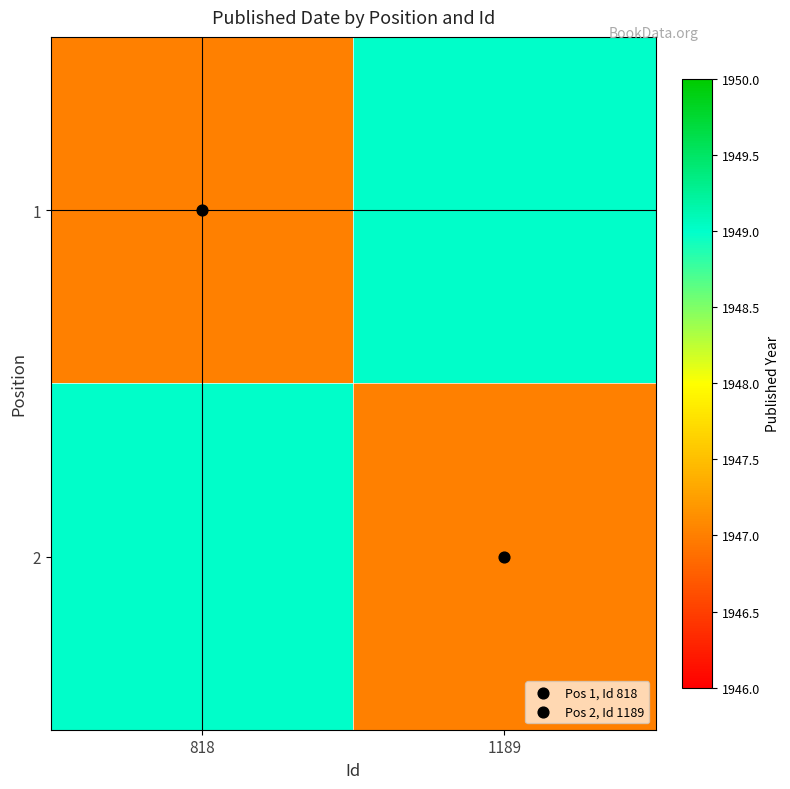

What is the smallest value displayed?

1947